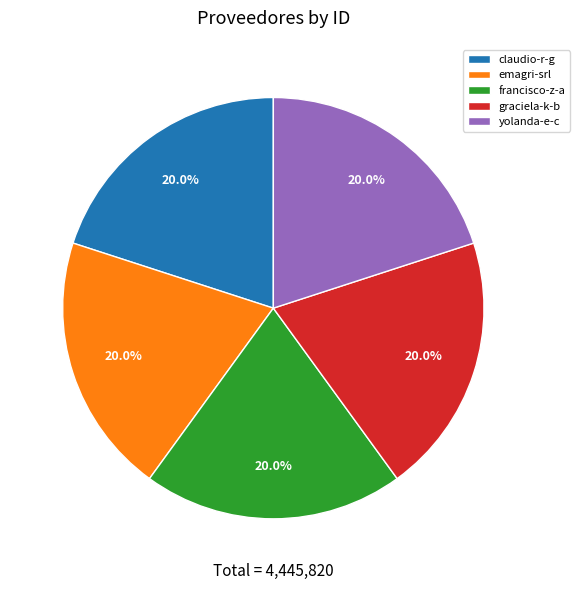

Combined, what portion of the pie is yolanda-e-c and claudio-r-g?

40.0%